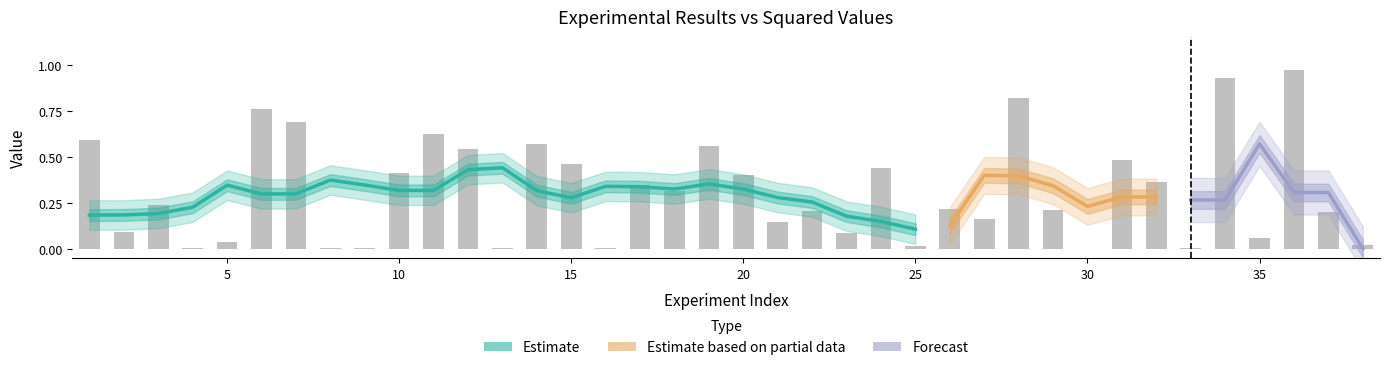

List the labels in order of value, smallest first.

30, 8, 33, 4, 13, 16, 9, 25, 38, 5, 35, 23, 2, 21, 27, 37, 22, 29, 26, 3, 18, 17, 32, 20, 10, 24, 15, 31, 12, 19, 14, 1, 11, 7, 6, 28, 34, 36